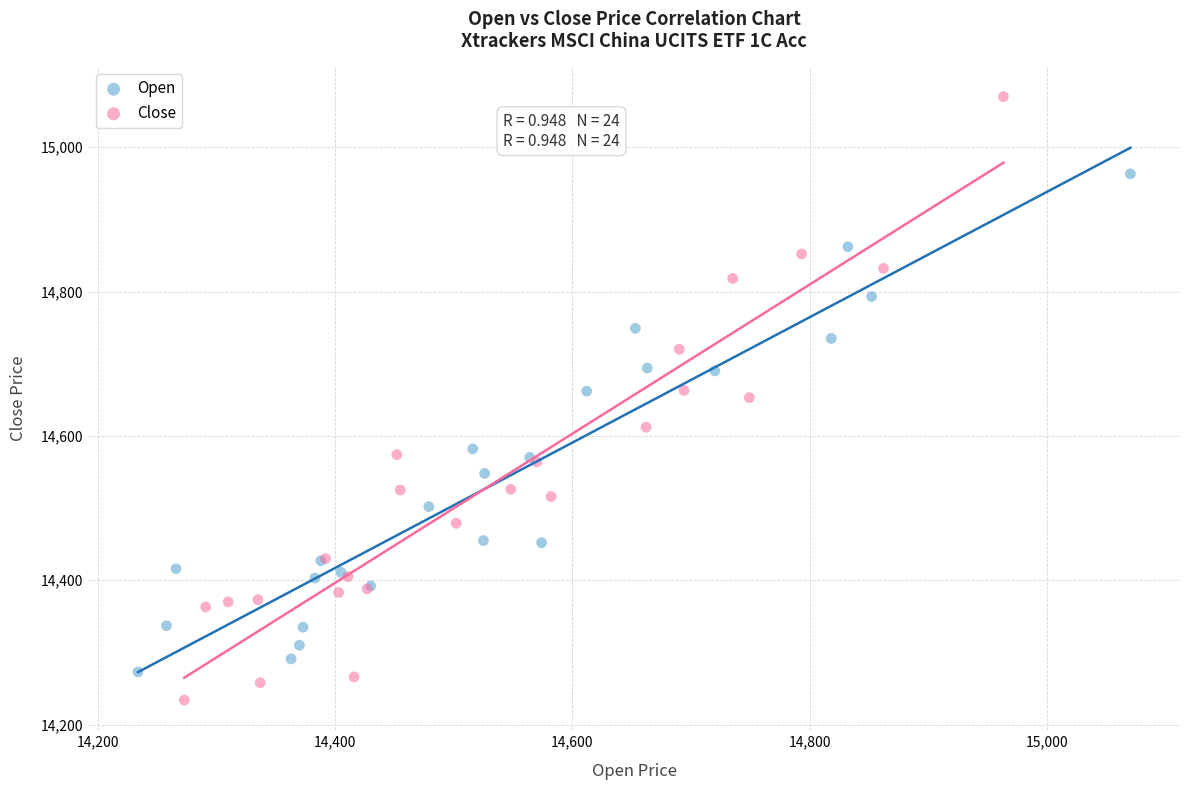

Which series reaches the maximum Y coordinate?

Close